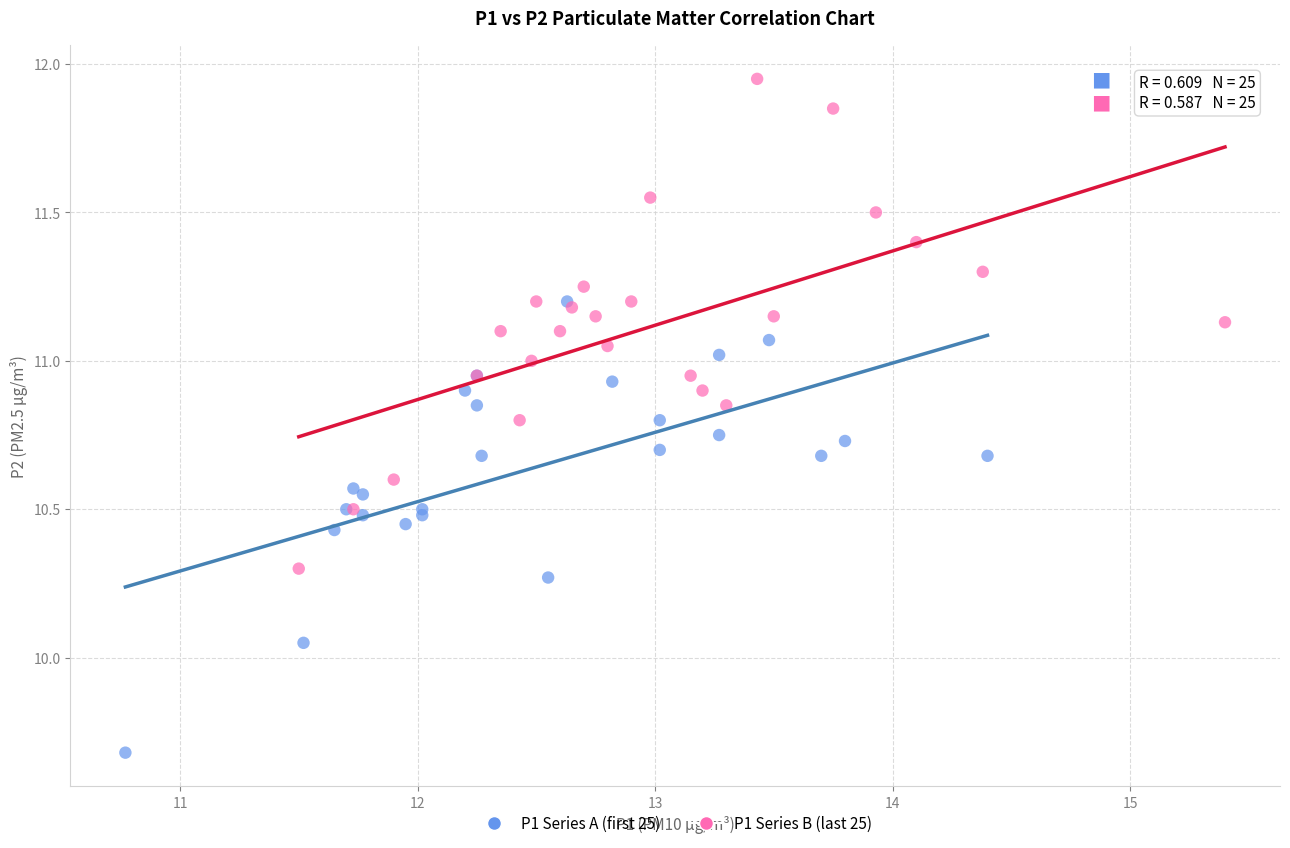

Which series has the widest spread of Y values?

P1 Series B (last 25)